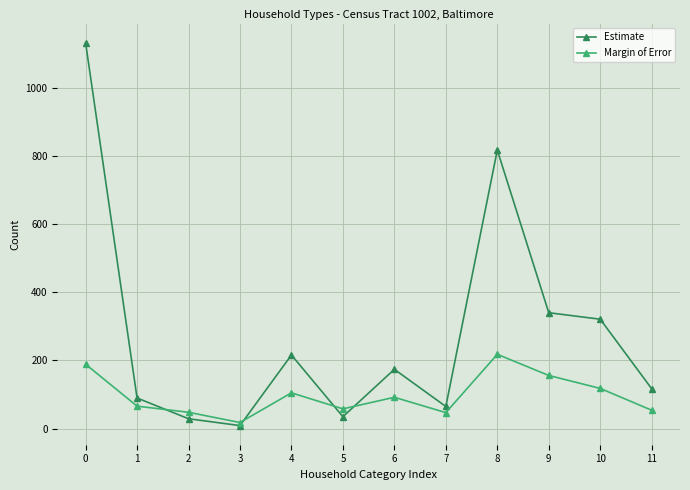

Does the chart display data point markers on the line(s)?

Yes